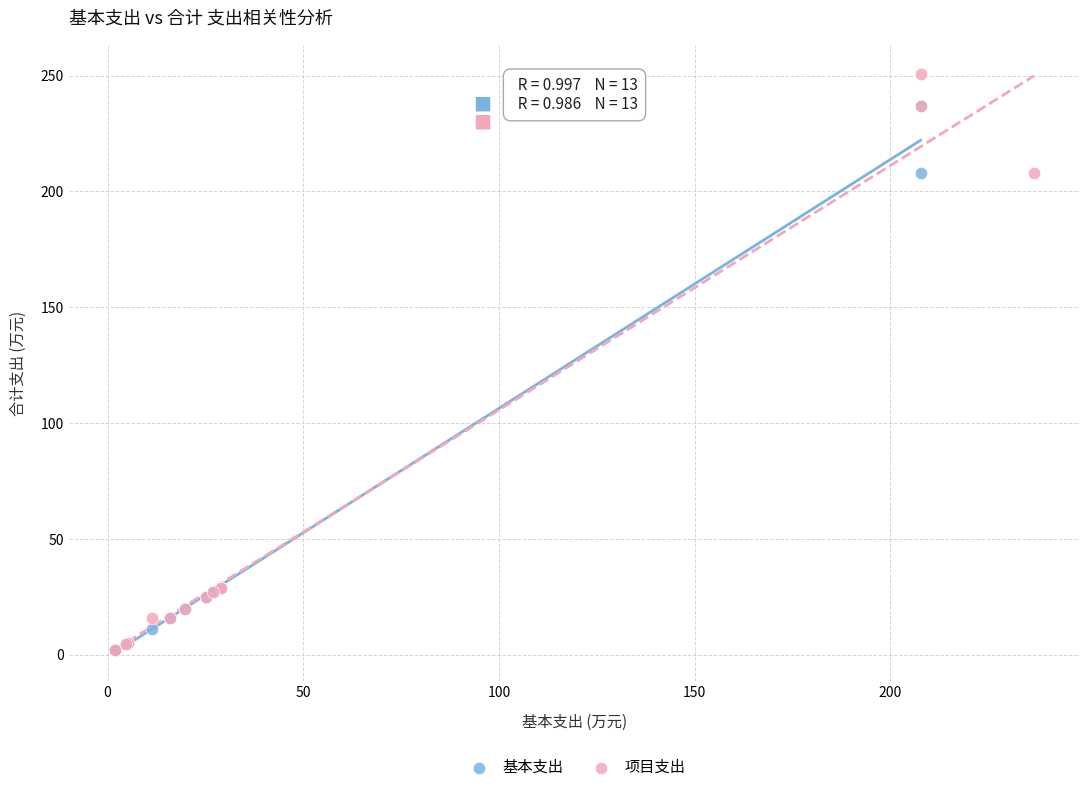

Which series contains the highest Y value?

项目支出